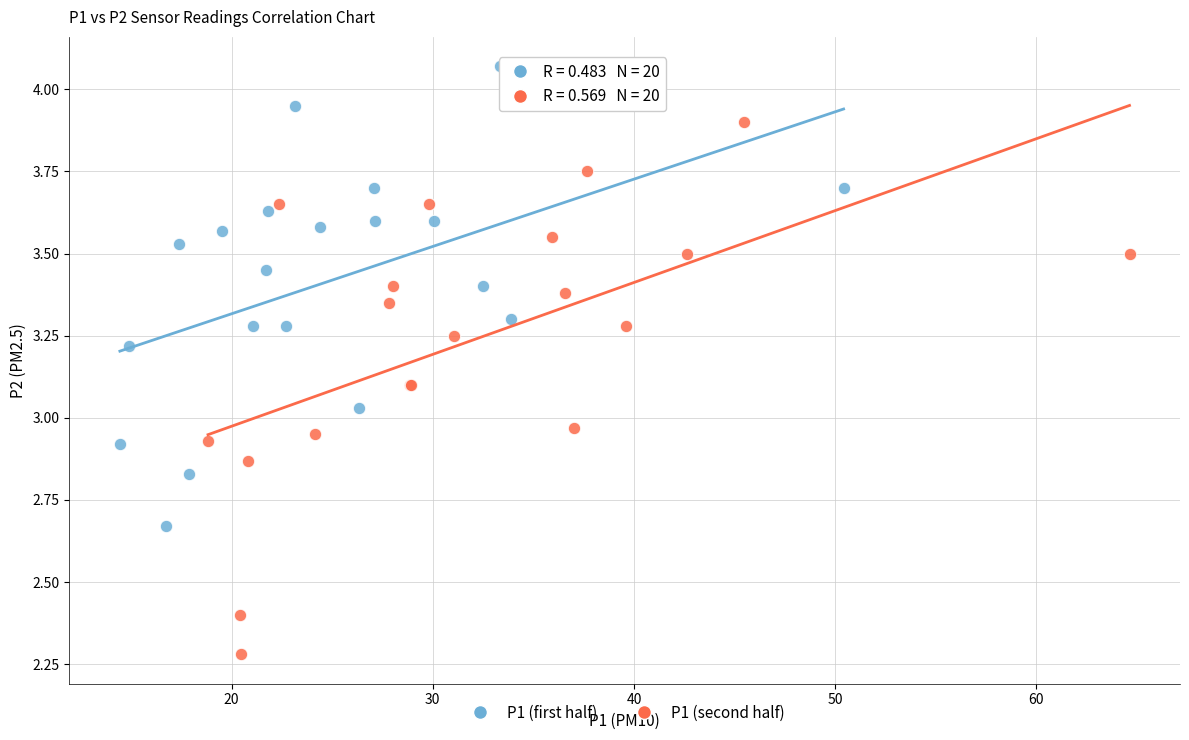

Which series reaches the maximum Y coordinate?

P1 (first half)